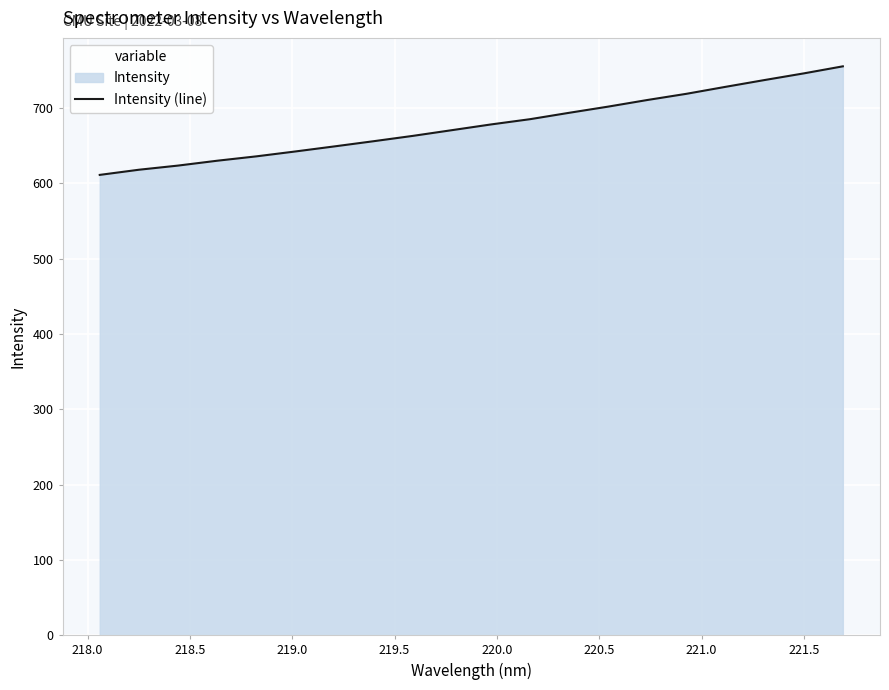

What is the maximum value shown in the chart?

755.5